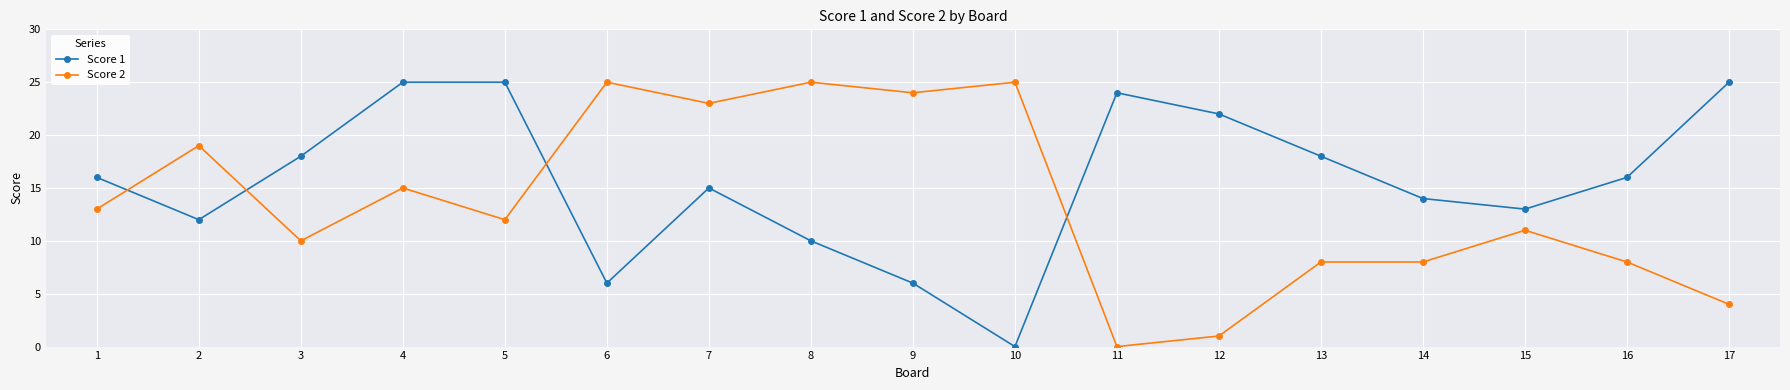

Which category has the lowest value in the Score 1 series?

10